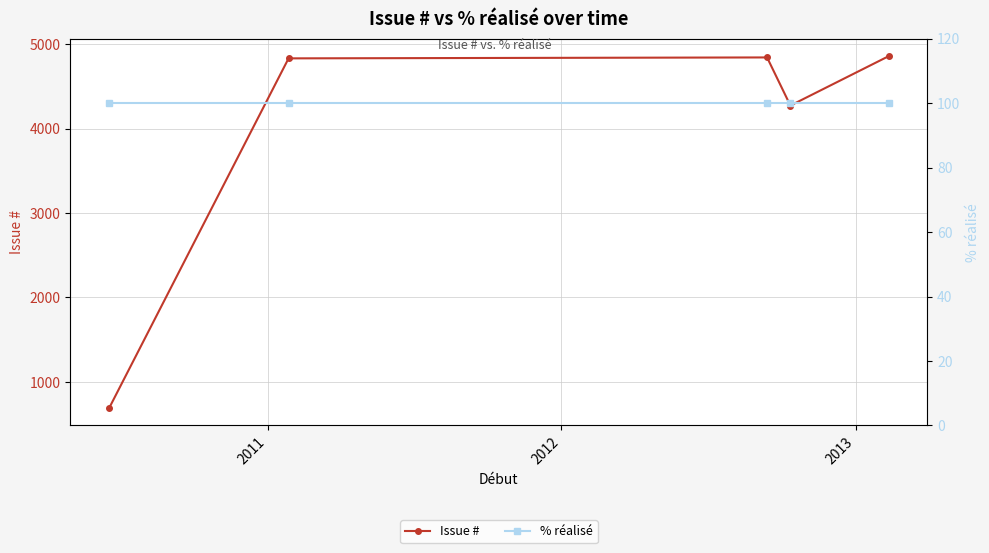

How many interior local valleys does the Issue # series have?

1